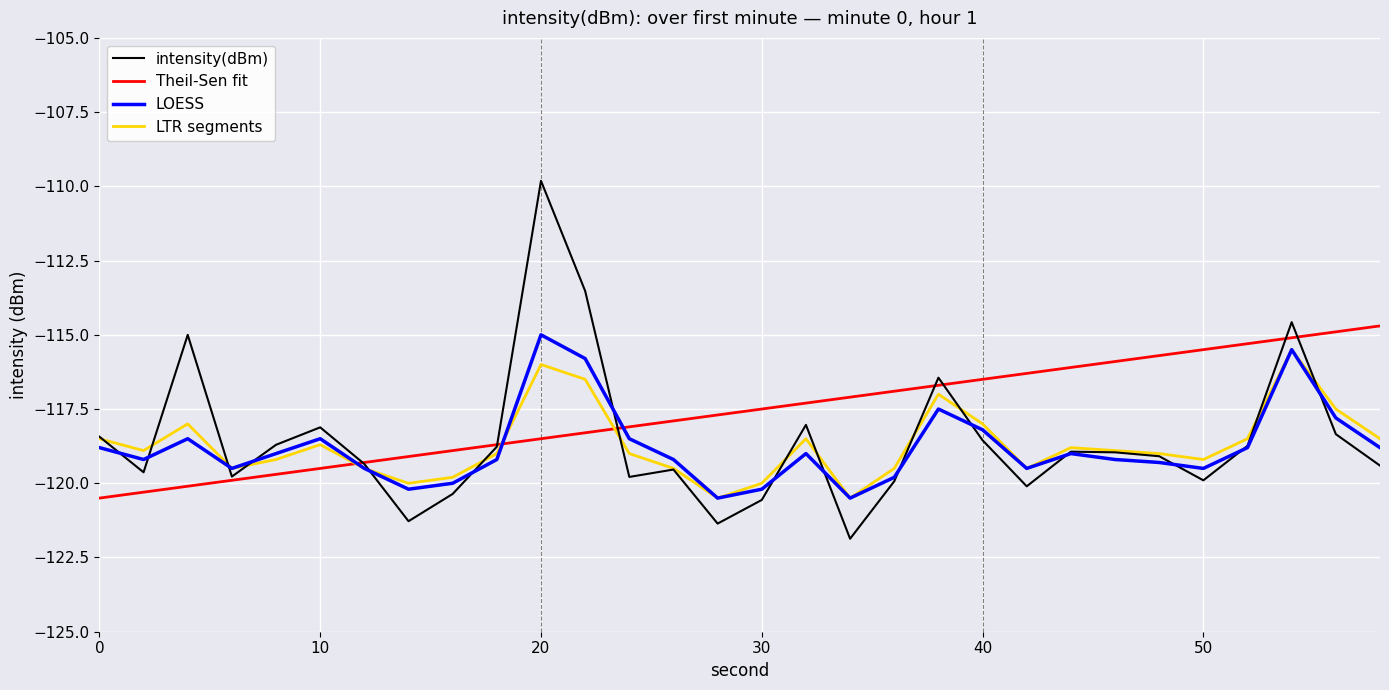

True or false: Theil-Sen fit and LOESS intersect in this chart.

True